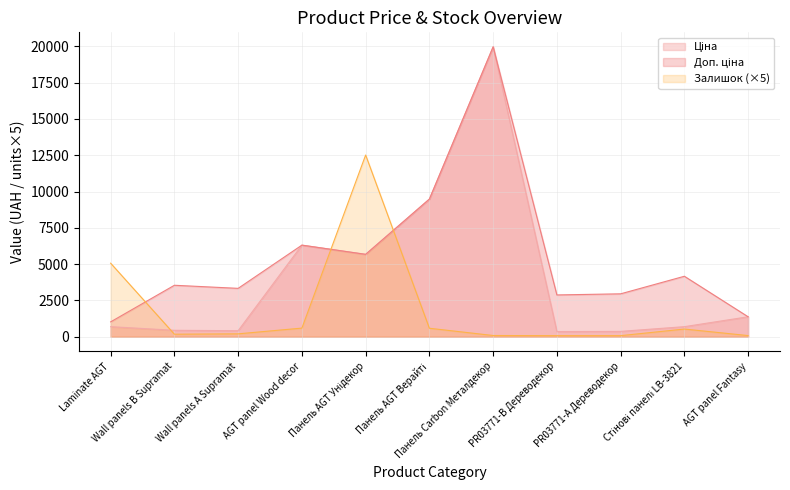

What is the greatest value displayed?

19964.2